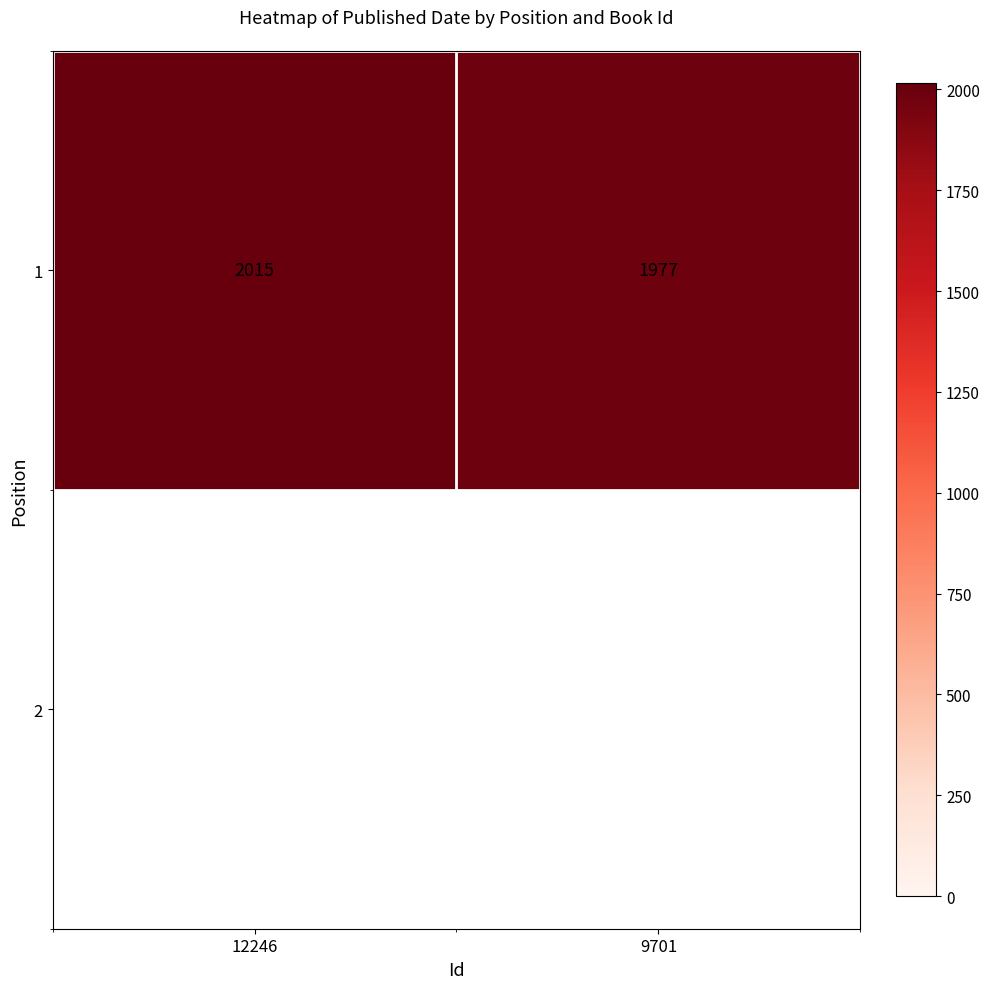

What is the difference between the values at 12246 and 9701?

38